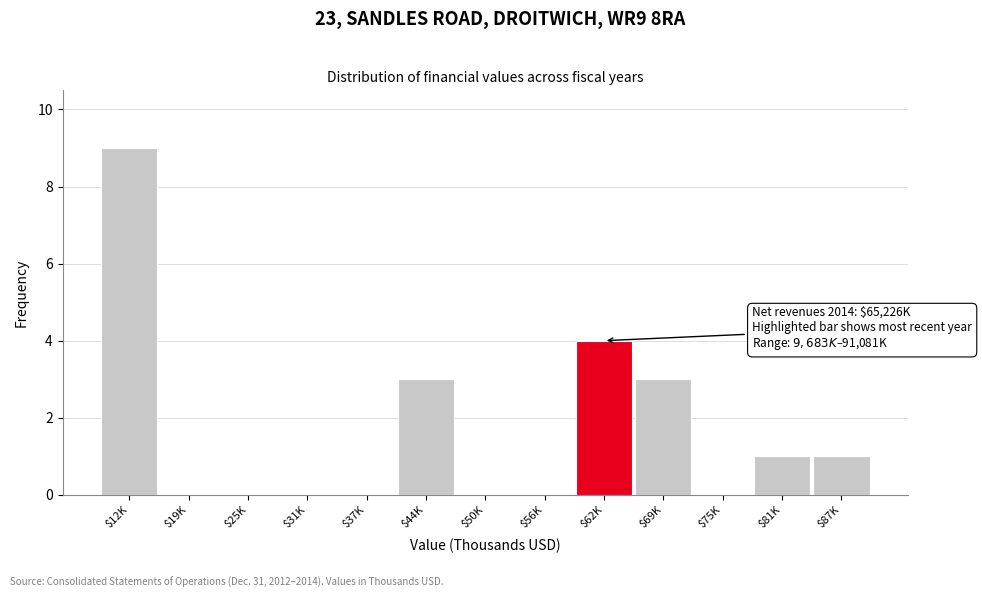

What is the sum of all values?

21